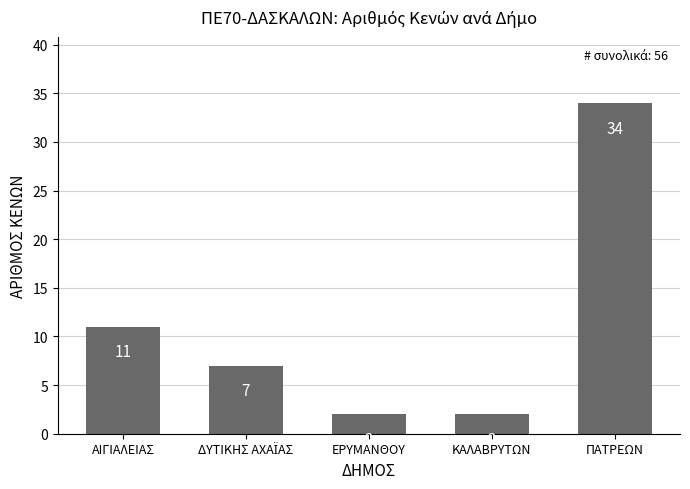

Is it true that the value at ΚΑΛΑΒΡΥΤΩΝ is 4?

False